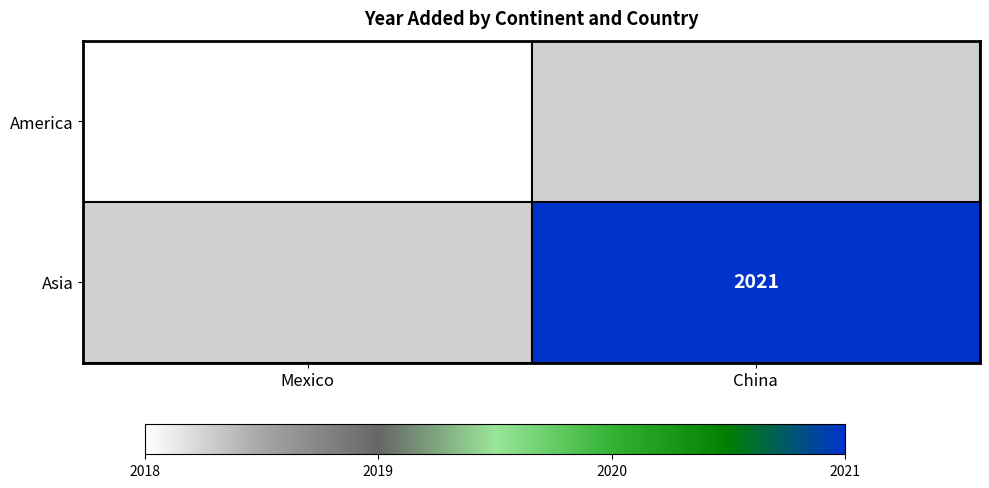

What is the maximum value shown in the chart?

2021.0